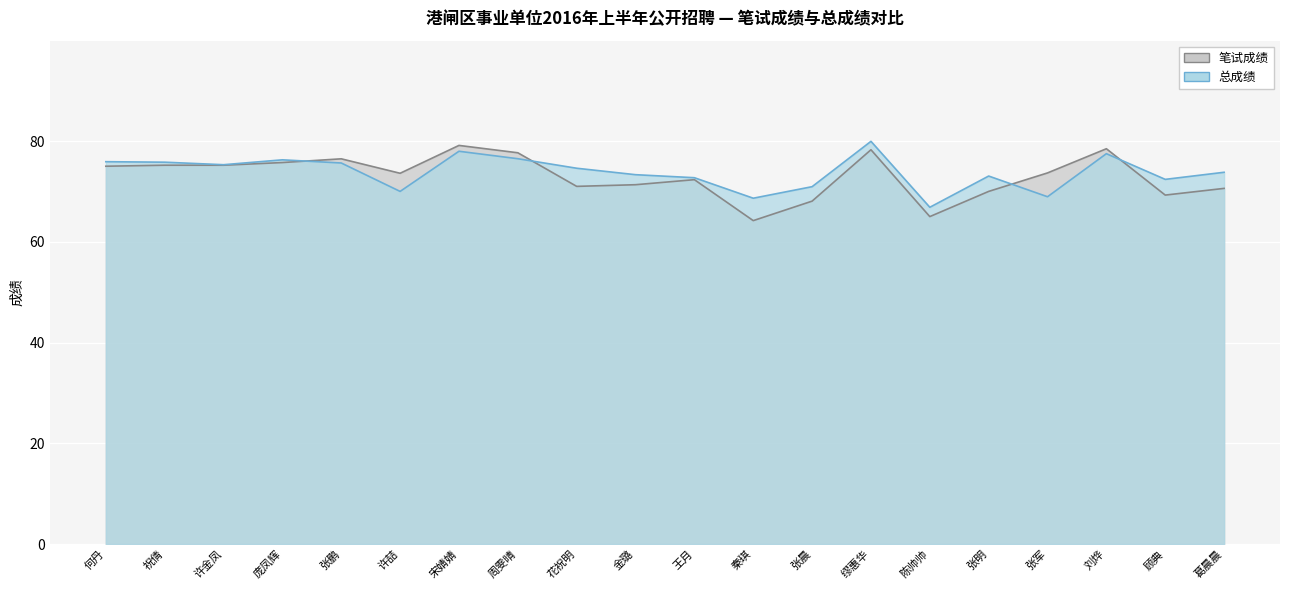

Which series has the widest spread of values?

笔试成绩